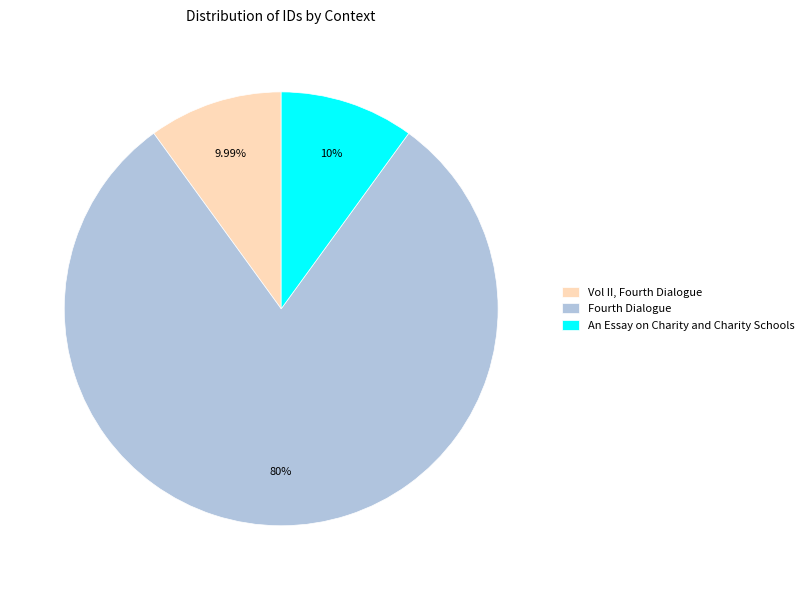

What portion of the pie excludes An Essay on Charity and Charity Schools?

90.0%